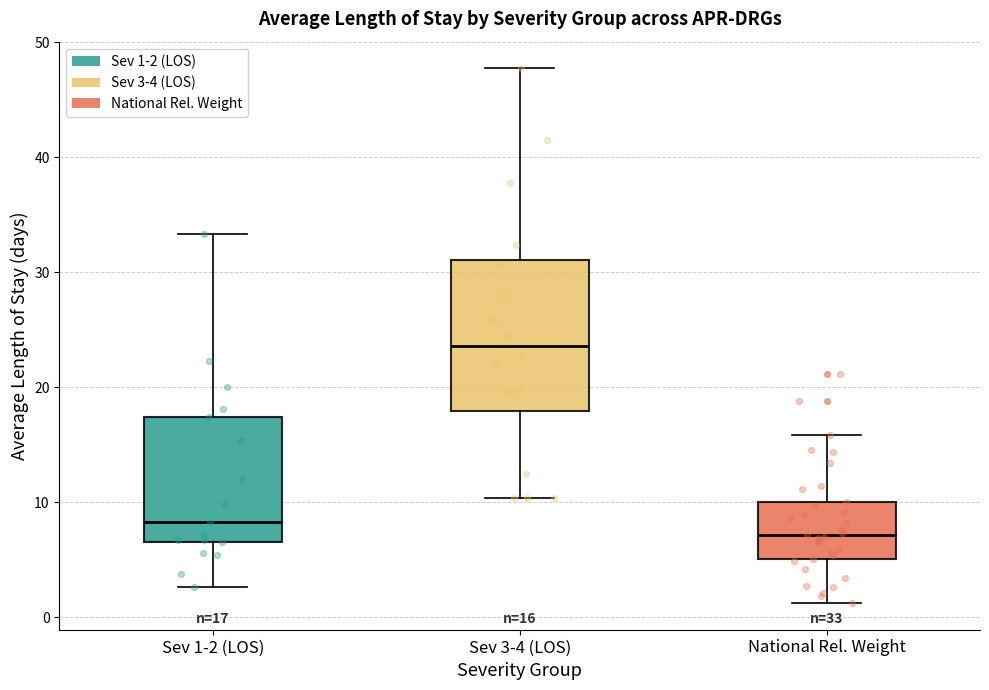

Which box's median line is the highest?

Sev 3-4 (LOS)